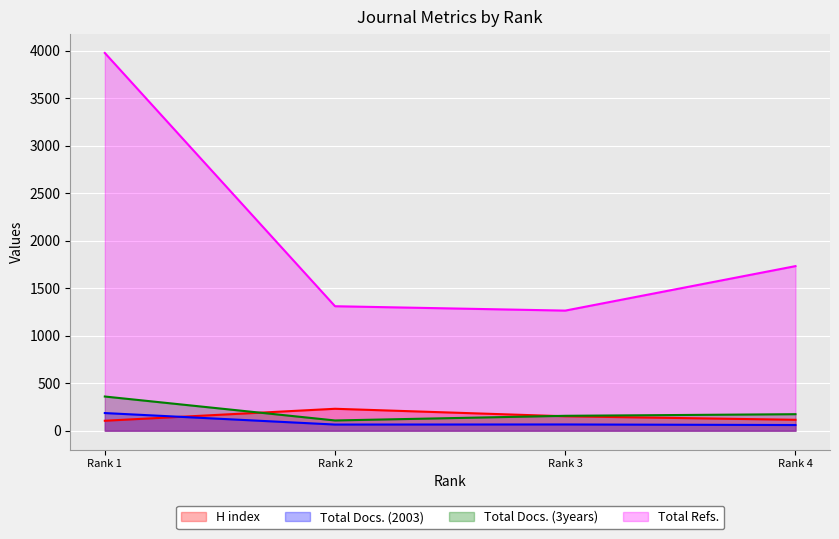

Where is the first local maximum for H index?

Rank 2